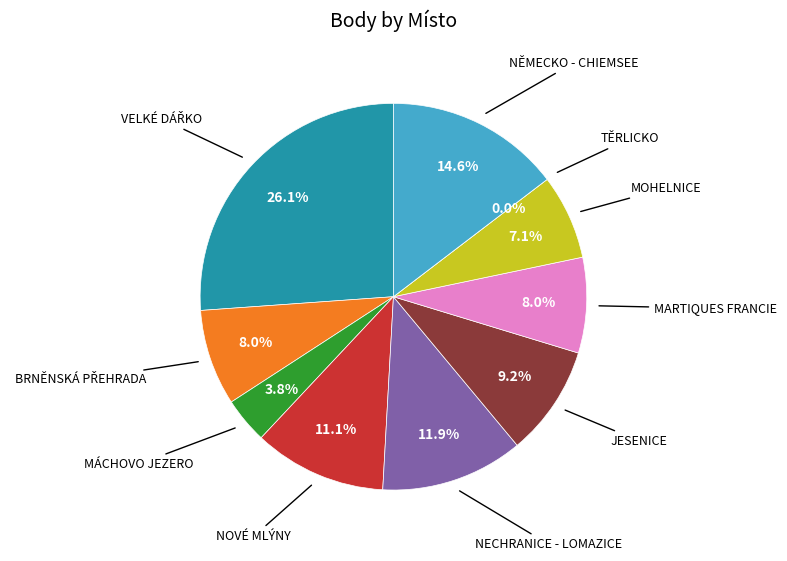

What is the change in value from Nové Mlýny to Nechranice - Lomazice?

+278